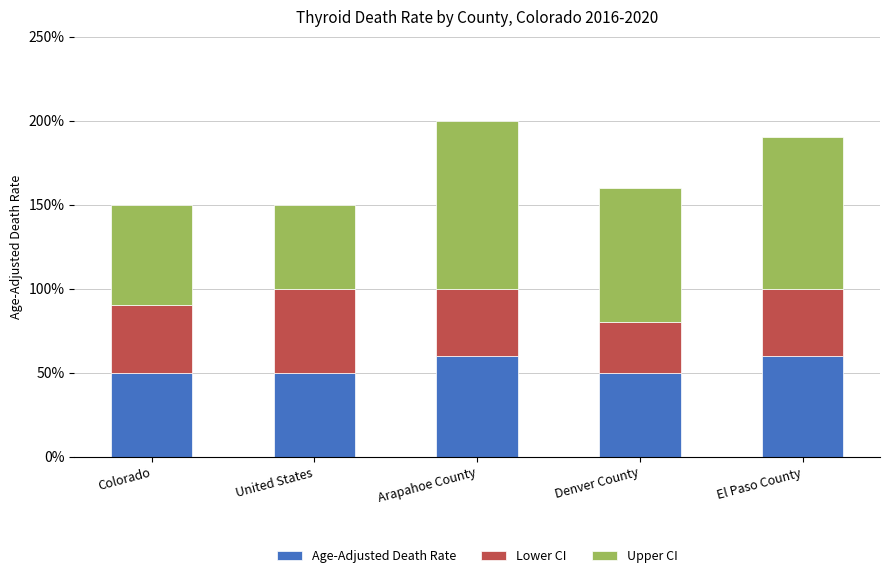

Between Colorado and Arapahoe County, which series saw the biggest shift?

Upper CI